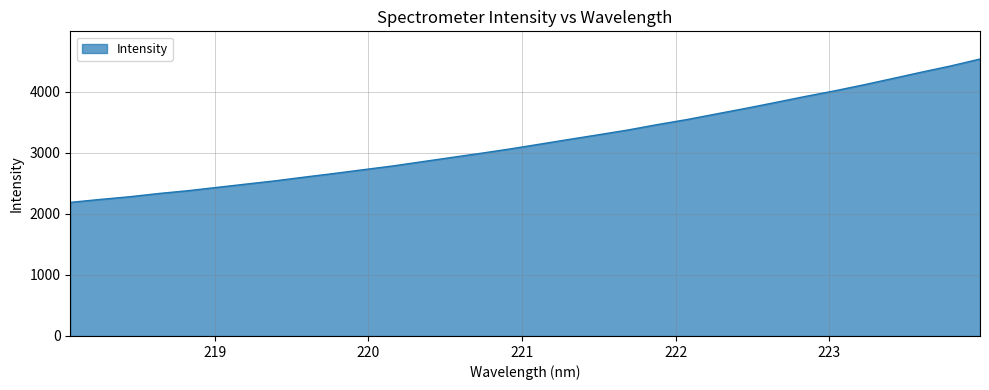

What is the greatest value displayed?

4537.2